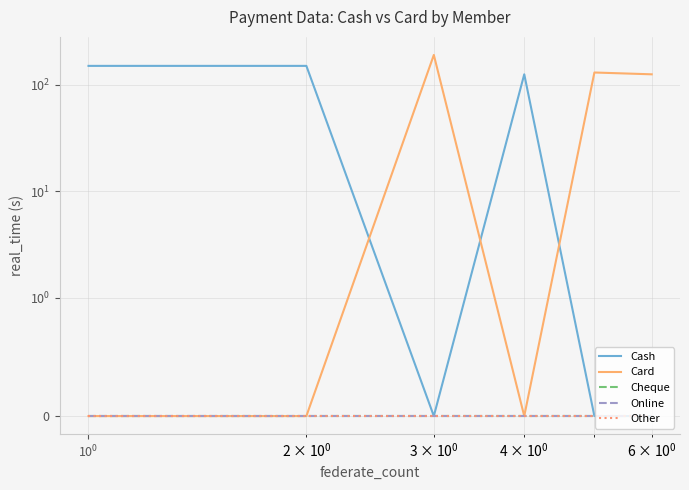

What are all the series names shown in the legend?

Cash, Card, Cheque, Online, Other